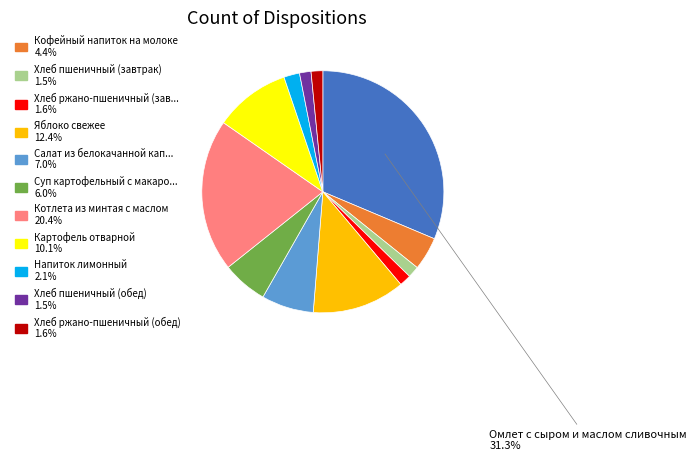

Is there a majority slice in this chart?

No